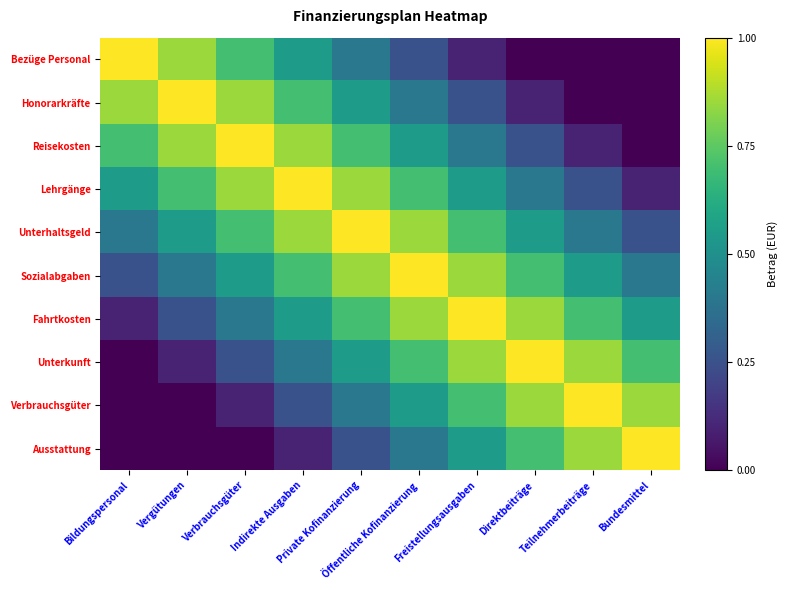

At which category is the sum across all series the highest?

Private Kofinanzierung